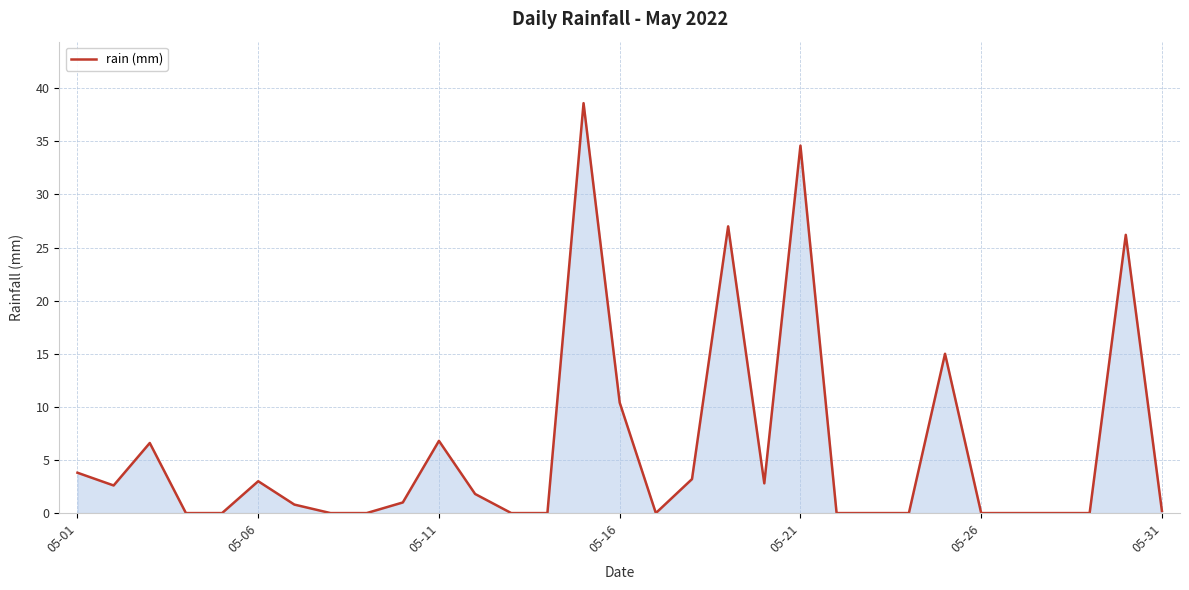

What is the greatest value displayed?

38.6